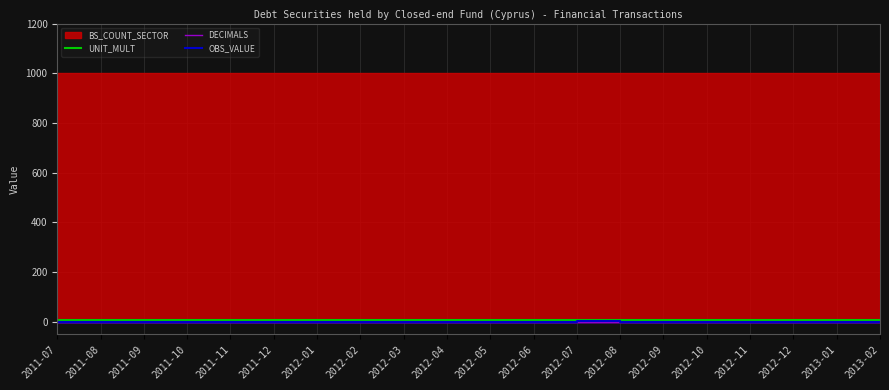

What is the label of the 16th point from the right?

2011-11